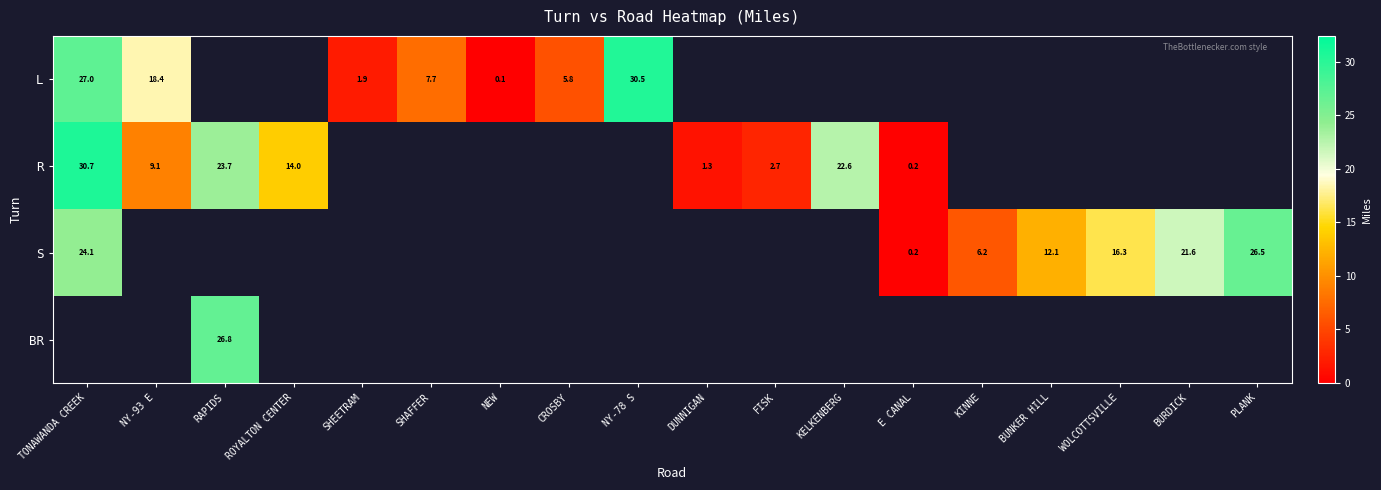

True or false: L has a value of 9.1 at CROSBY.

False